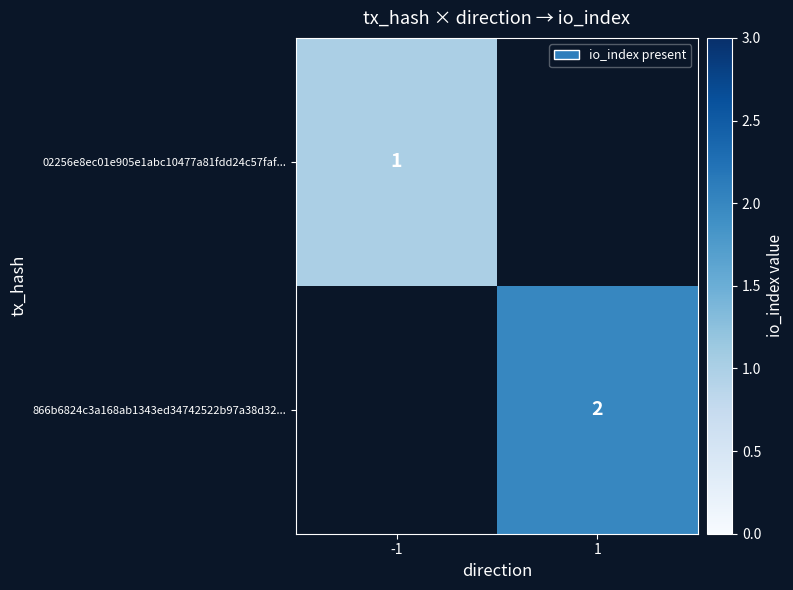

The 02256e8ec01e905e1abc10477a81fdd24c57faf... series shows 1 at -1. True or false?

True